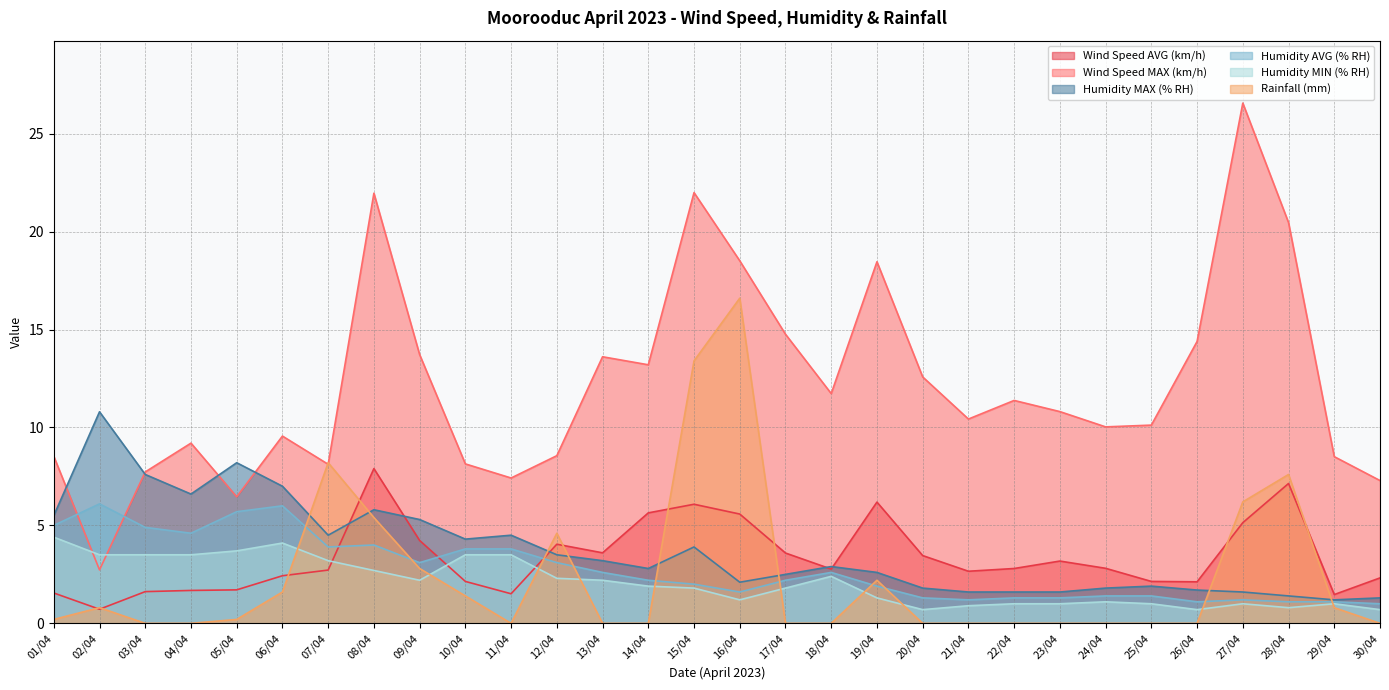

What are all the series names shown in the legend?

Wind Speed AVG (km/h), Wind Speed MAX (km/h), Humidity MAX (% RH), Humidity AVG (% RH), Humidity MIN (% RH), Rainfall (mm)